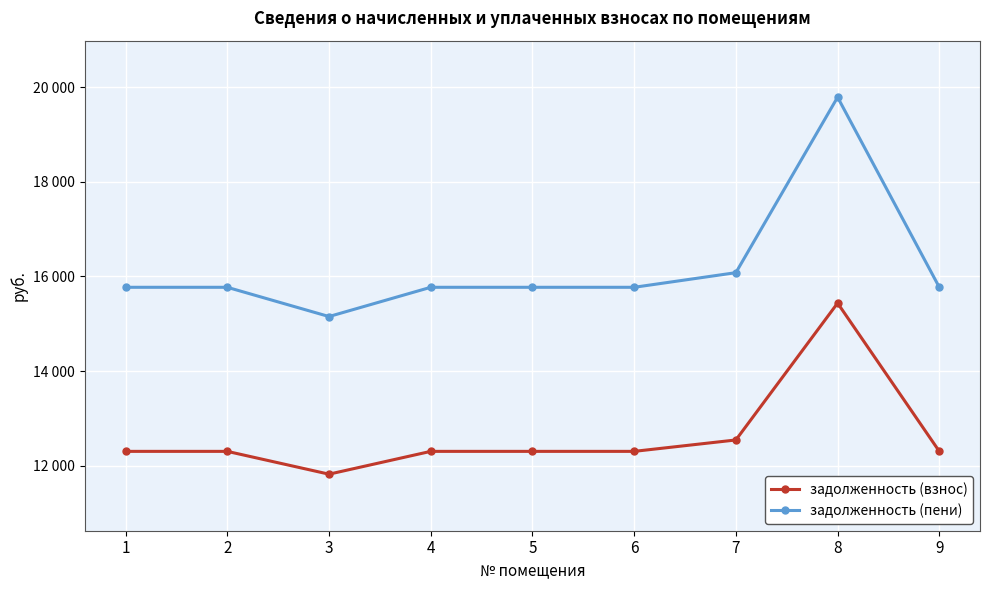

True or false: задолженность (пени) and задолженность (взнос) intersect in this chart.

False